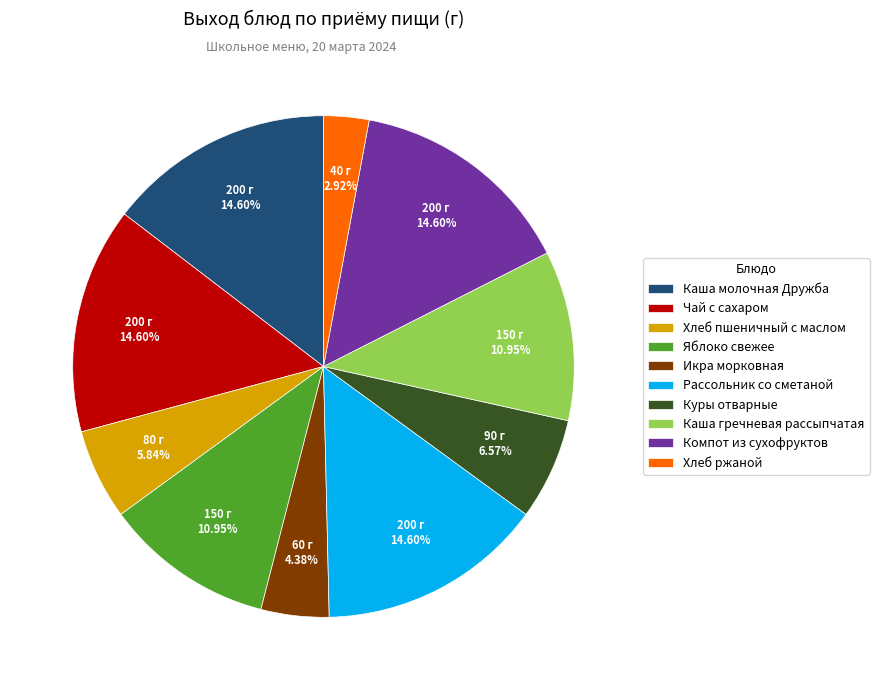

What percentage is the Куры отварные slice, to the nearest percent?

7%